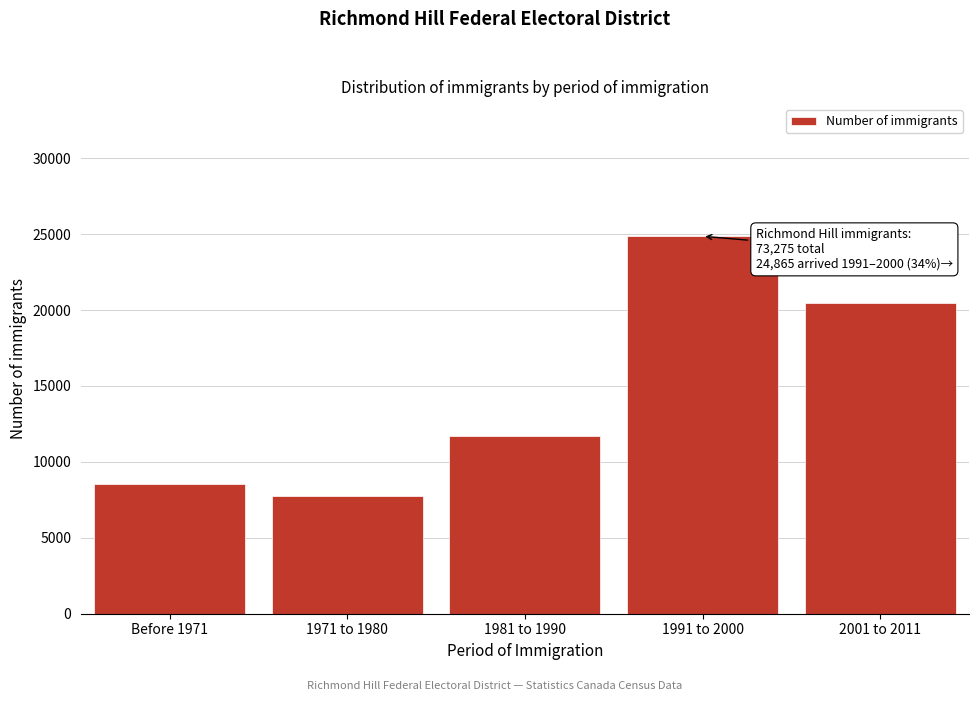

Reading left to right, list all the values displayed in this chart.

Before 1971=8515	1971 to 1980=7760	1981 to 1990=11675	1991 to 2000=24865	2001 to 2011=20470